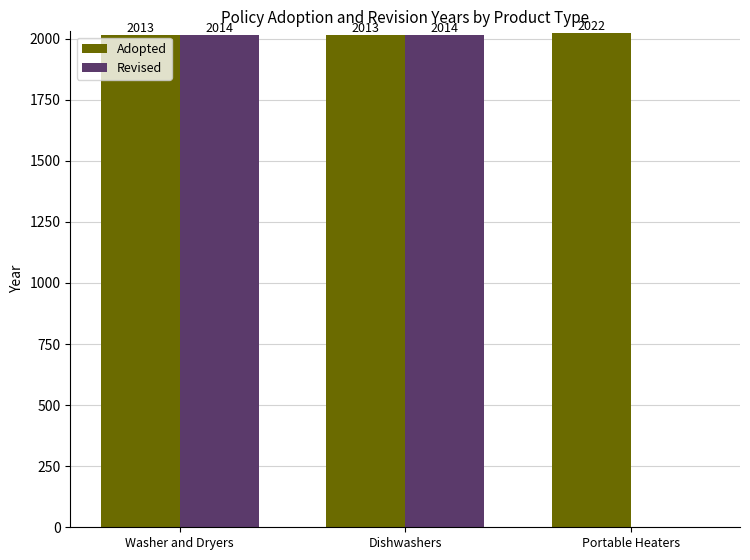

True or false: Revised has a value of -1019 at Portable Heaters.

False